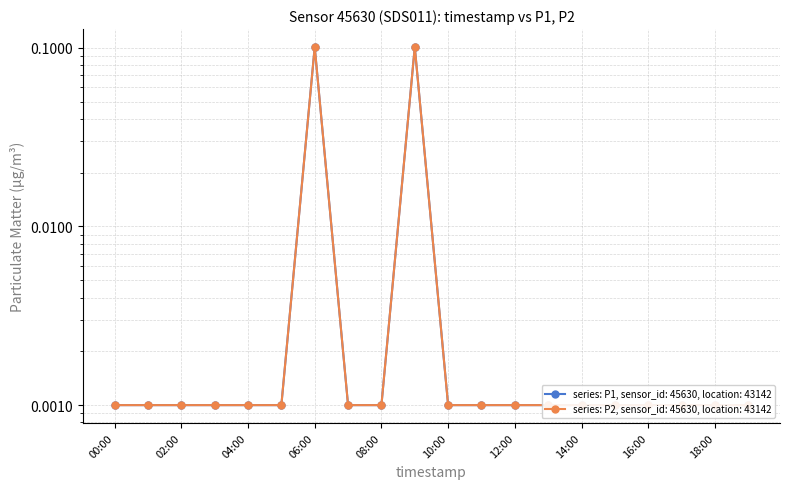

True or false: P2 and P1 cross at least once.

False